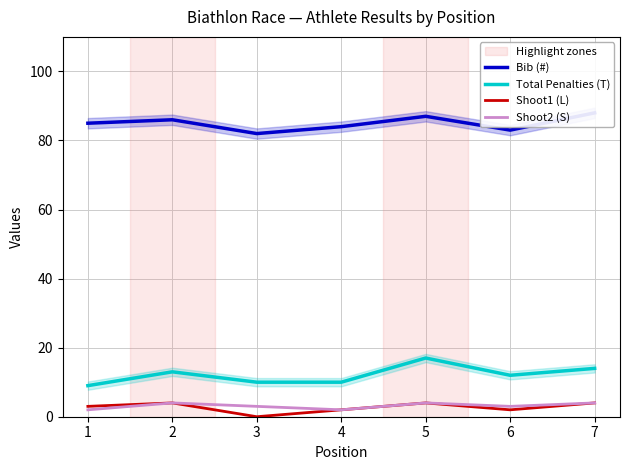

Is it true that Shoot2 (S) equals 3 at 6?

True